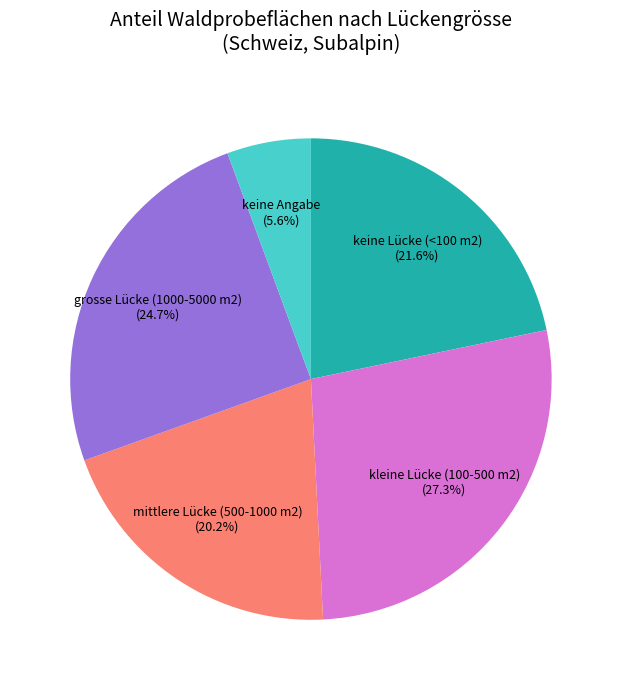

How many slices are in this pie chart?

5